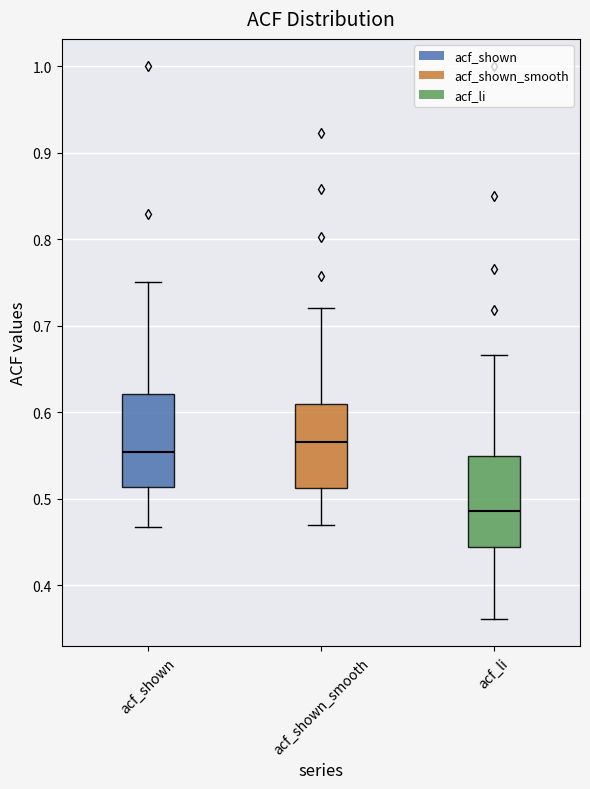

Reading left to right, read every box against the y-axis: the position of its median line, the range the box covers, and the ends of its whiskers. The values are not printed on the chart, so give them approximately, as read against the axis.

acf_shown: median 0.55, box 0.51 to 0.62, whiskers 0.47 to 0.75
acf_shown_smooth: median 0.57, box 0.51 to 0.61, whiskers 0.47 to 0.72
acf_li: median 0.49, box 0.44 to 0.55, whiskers 0.36 to 0.67